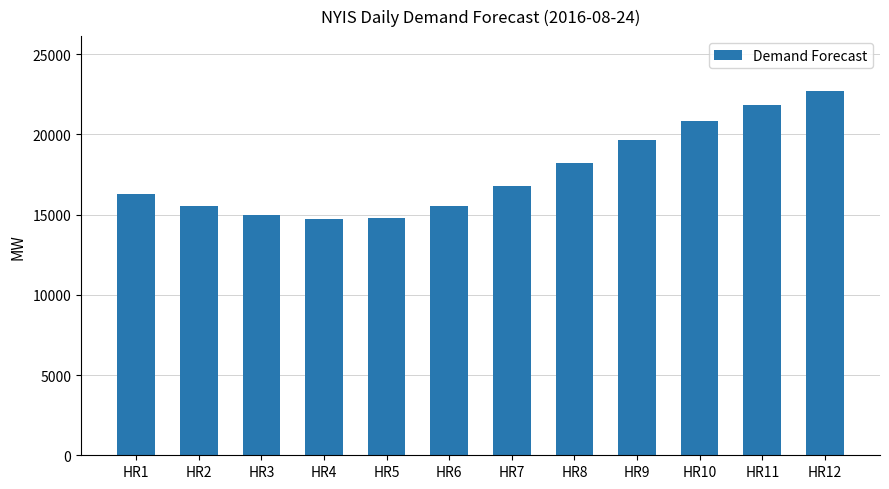

What is the change in value from HR1 to HR2?

-740